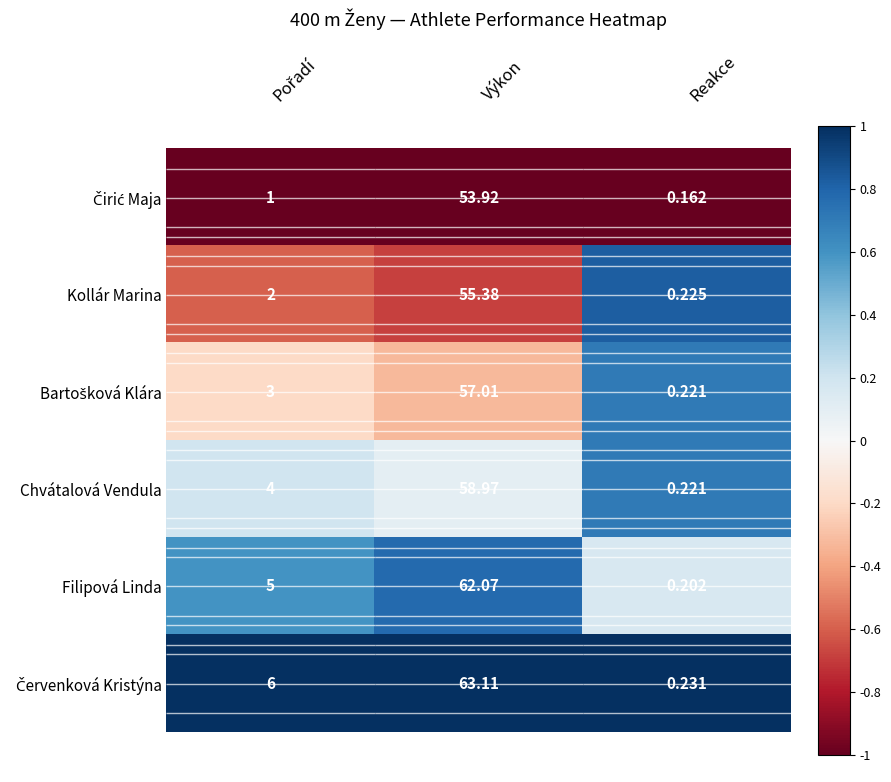

Which category has the lowest value across all series?

Reakce